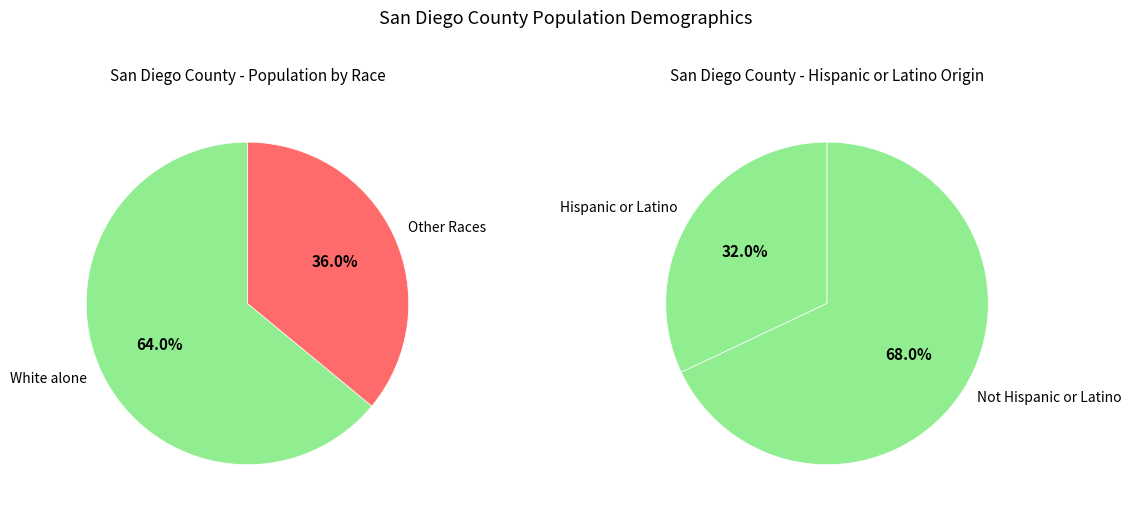

Is there any slice that represents more than half of the pie?

Yes